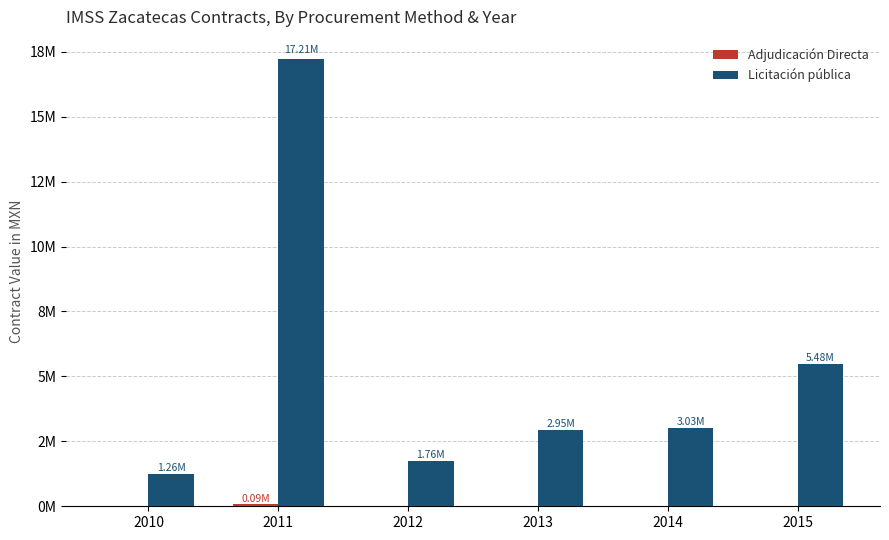

Does the chart contain stacked bars?

No